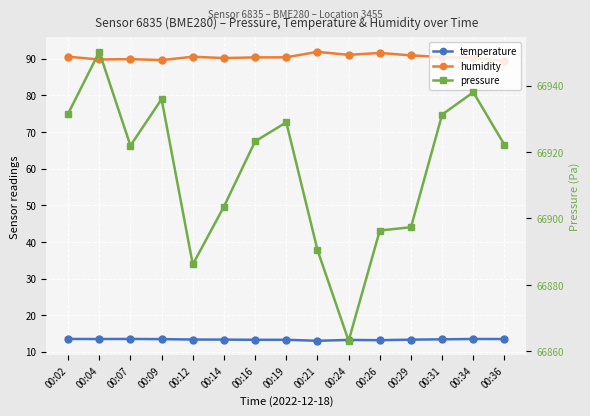

What is the sum of all humidity values?

1357.2